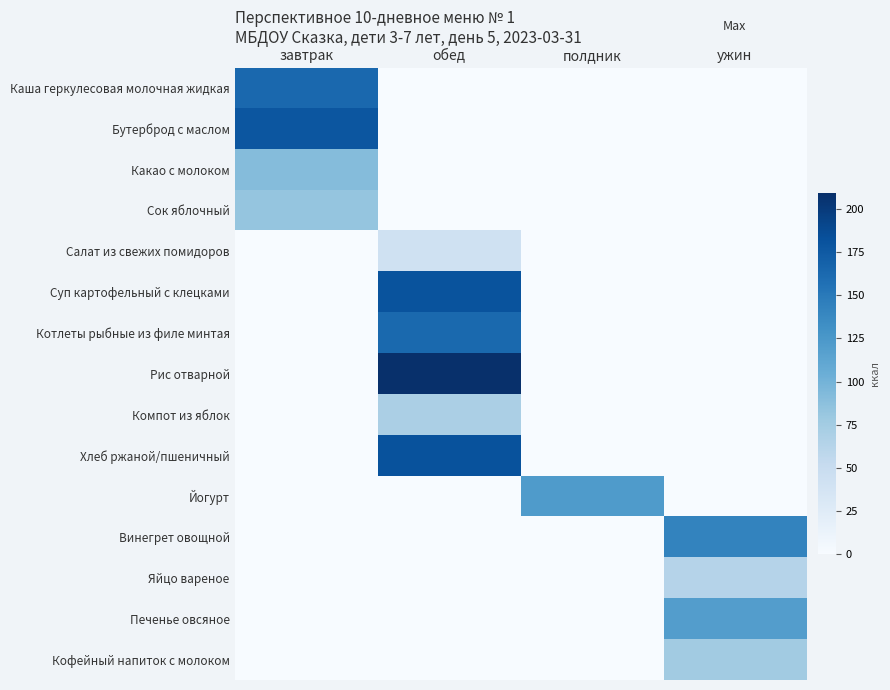

Which series has the largest range (max minus min)?

Рис отварной